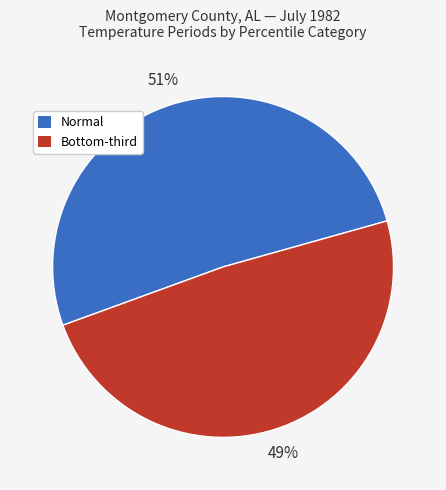

What percentage is the Normal slice, to the nearest percent?

51%